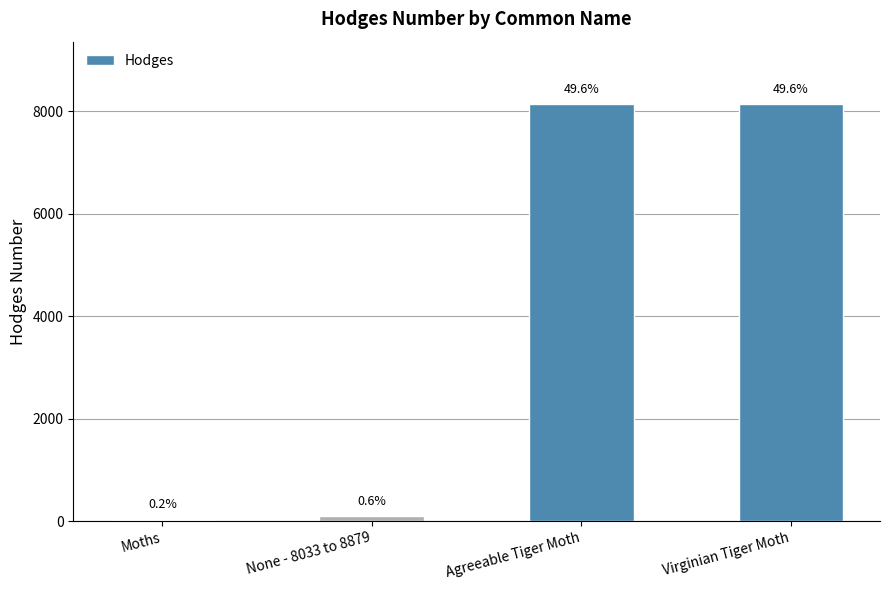

What position from the right is Virginian Tiger Moth?

1